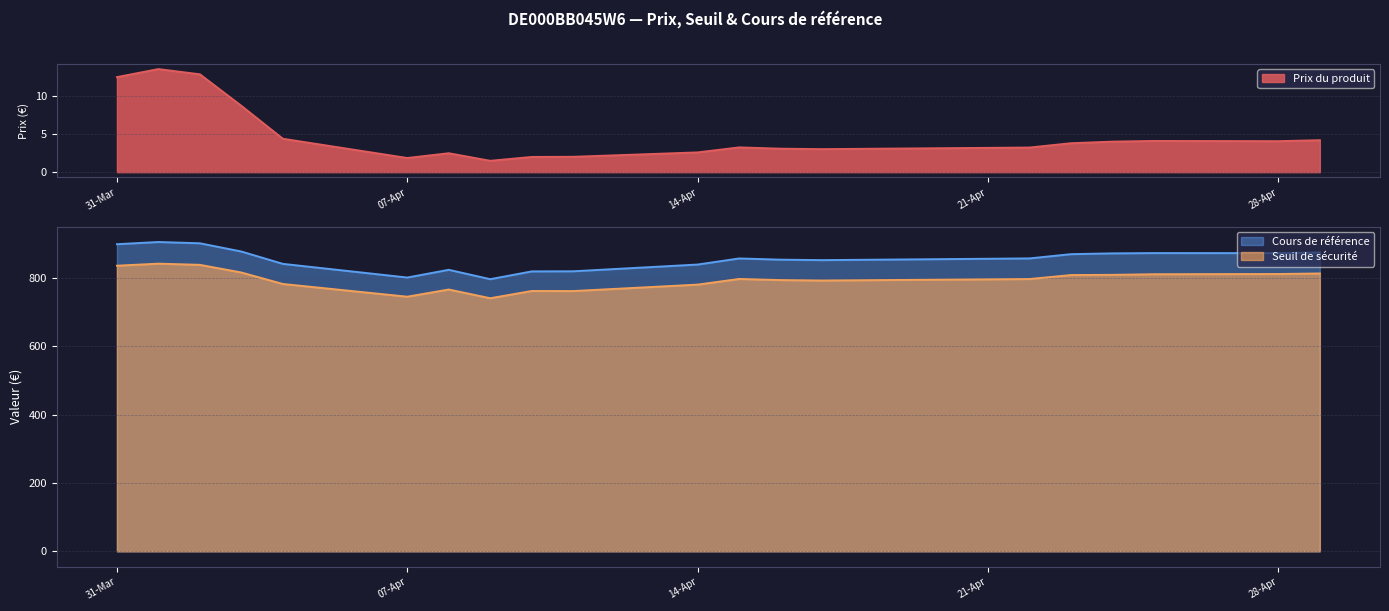

What are all the series names shown in the legend?

Prix du produit, Seuil de sécurité, Cours de référence